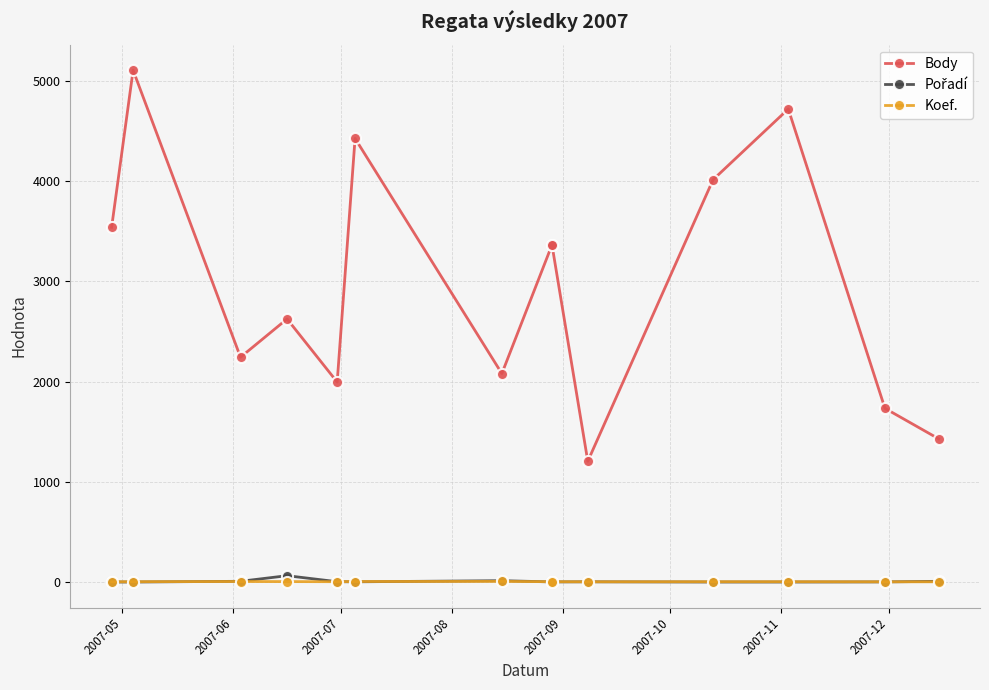

After their last crossing, which series has the higher values: Koef. or Pořadí?

Pořadí